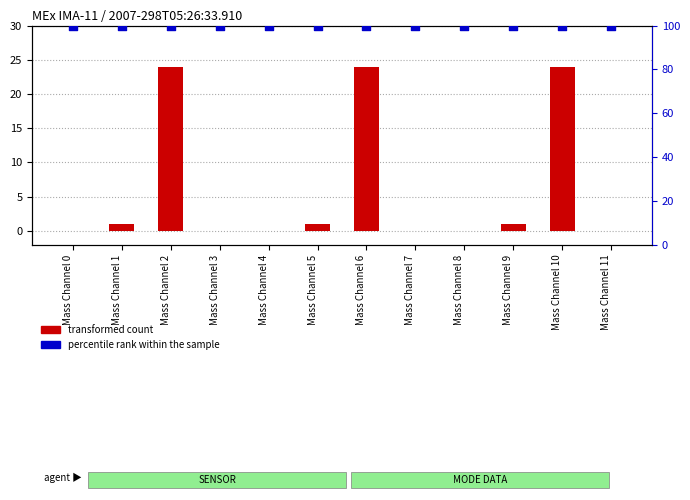

At which category is the sum across all series the highest?

Mass Channel 2